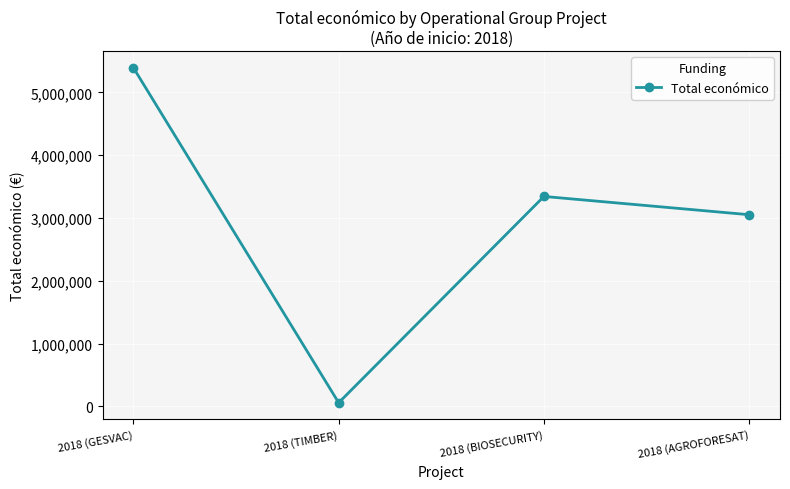

The chart shows a value of 1762388 at 2018 (BIOSECURITY). True or false?

False